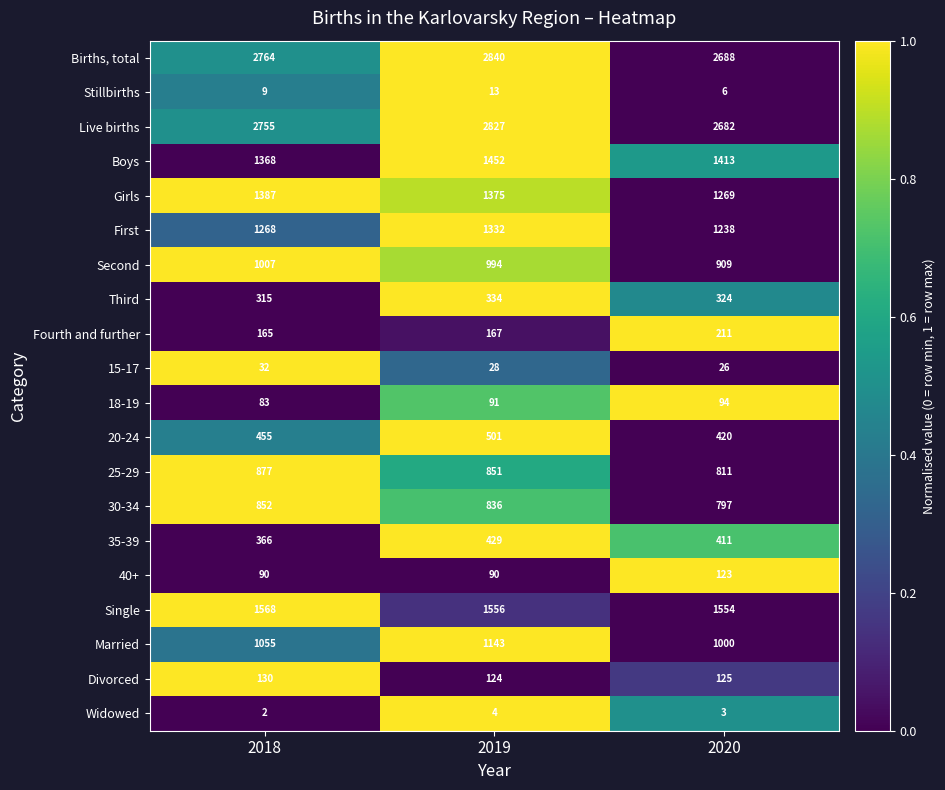

The Stillbirths series shows 13 at 2019. True or false?

True